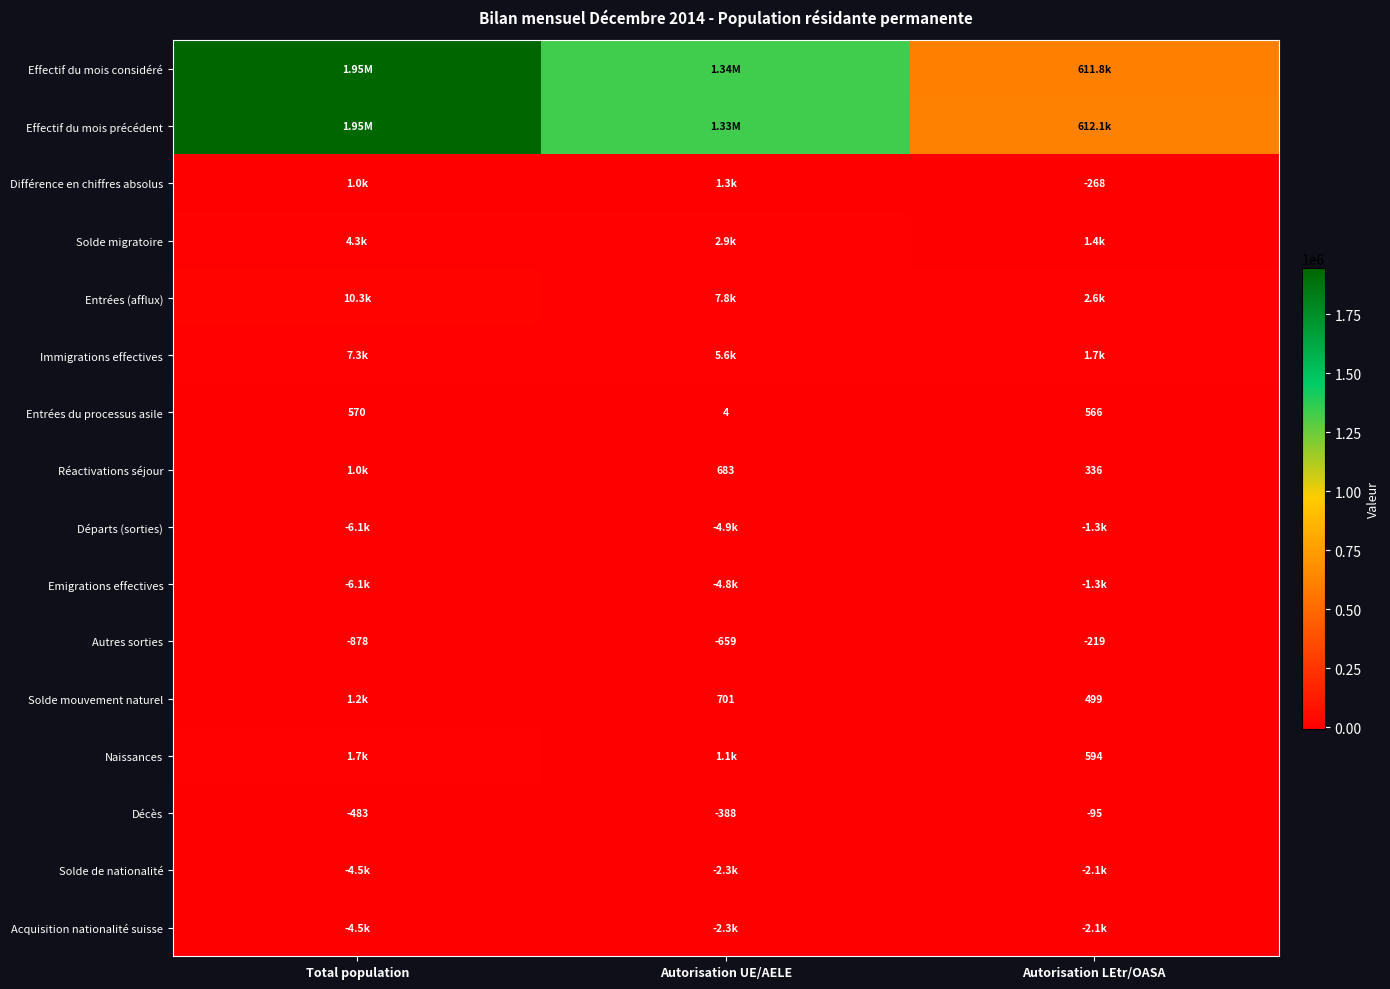

What is the average value of the Autres sorties series?

-585